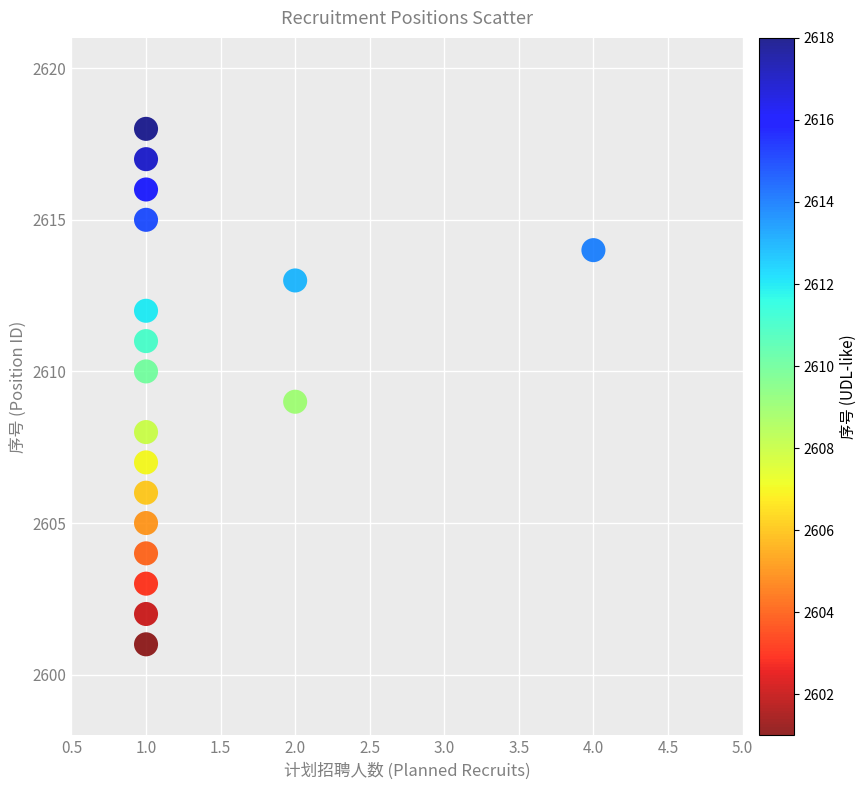

What is the range of Y values (max minus min)?

17